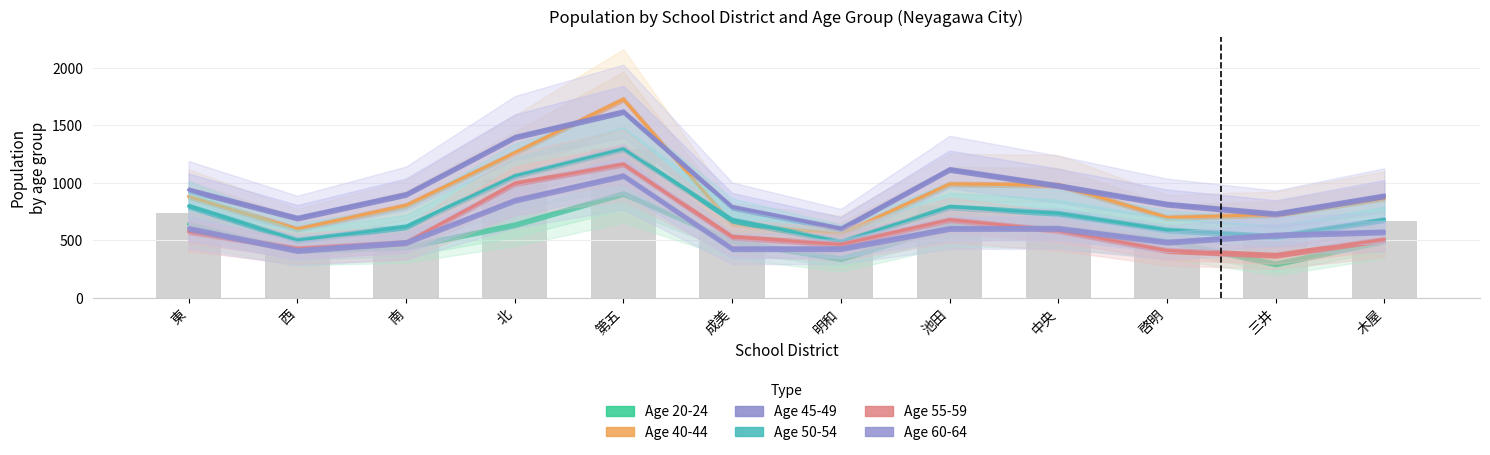

What is the total value across all series at 木屋?

4016